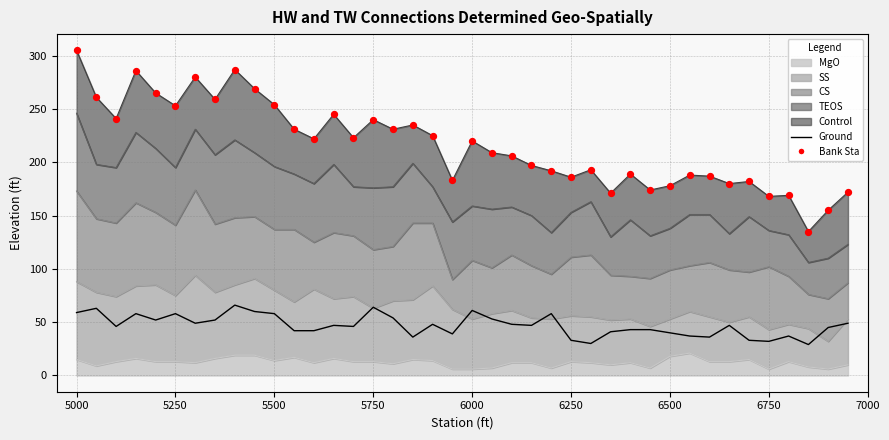

Which series has the largest Y range (max minus min)?

Bank Sta